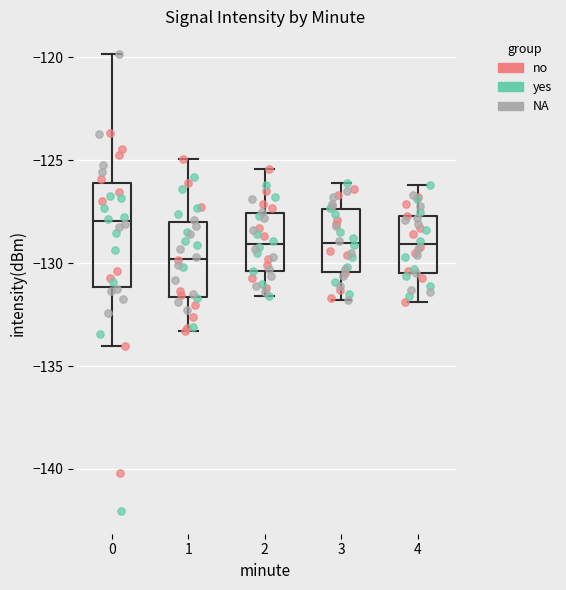

Which box is the tallest, from its lower edge to its upper edge?

0